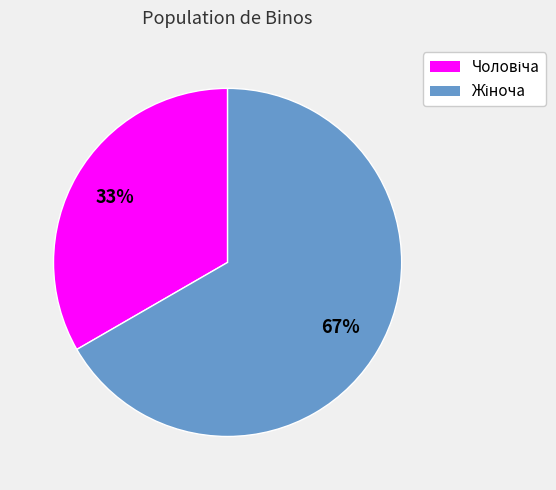

Is there any slice that represents more than half of the pie?

Yes